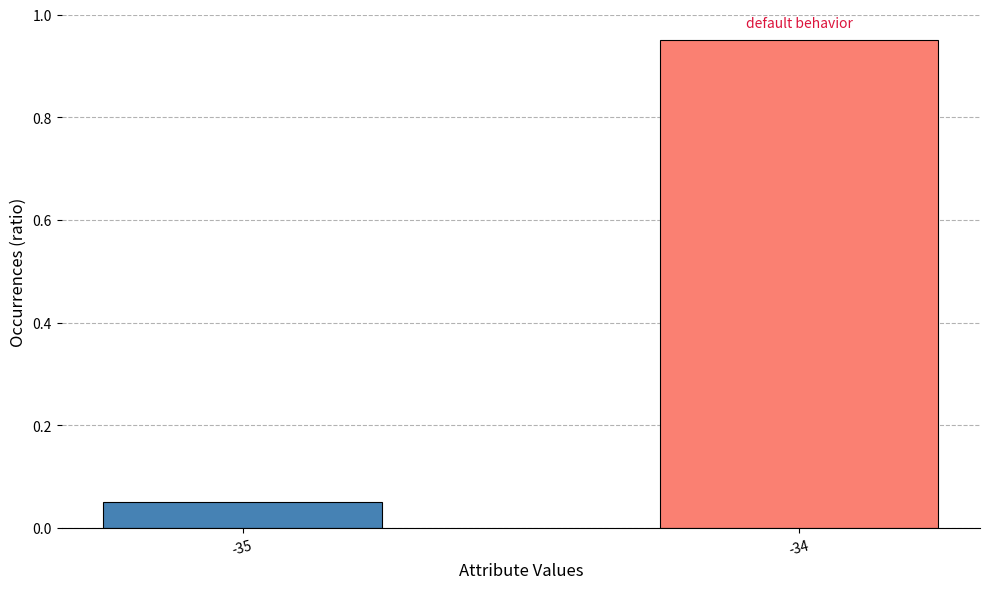

At which label is the value closest to 0?

-35